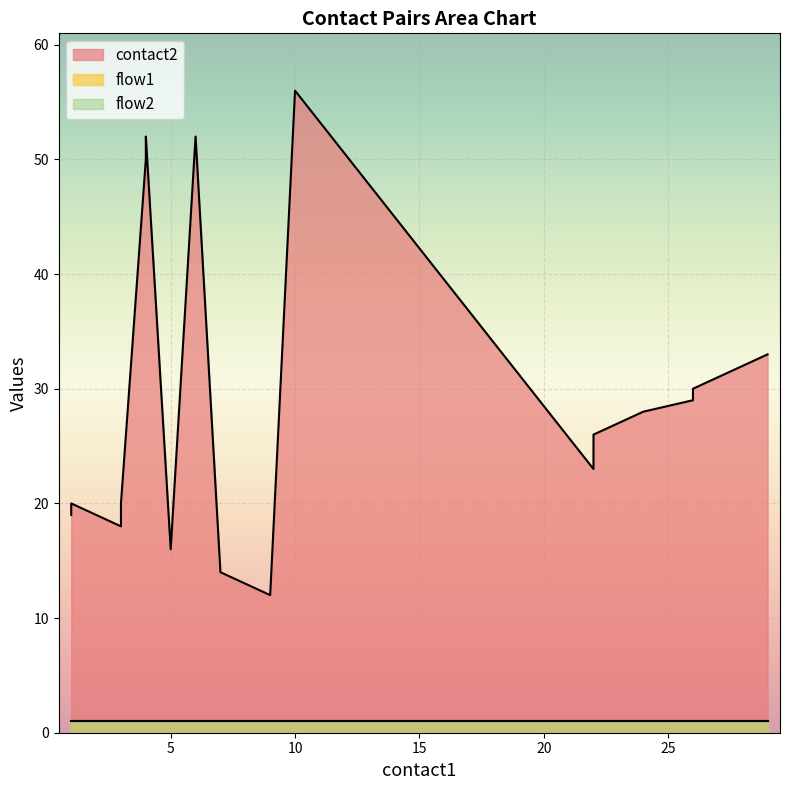

What are all the series names shown in the legend?

contact2, flow1, flow2